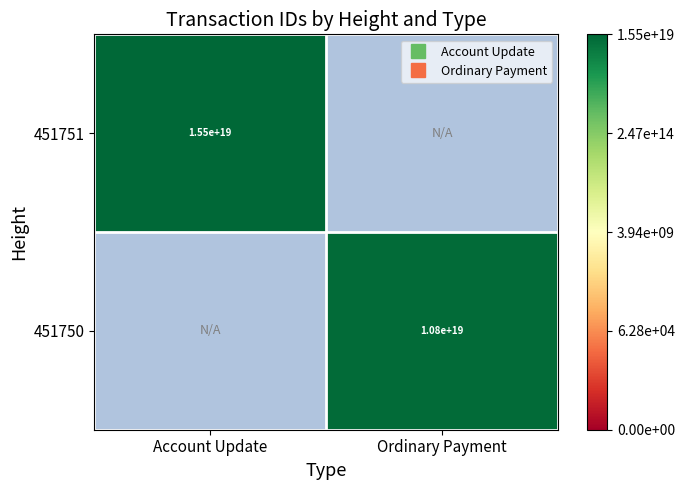

How many data points does each series have?

2